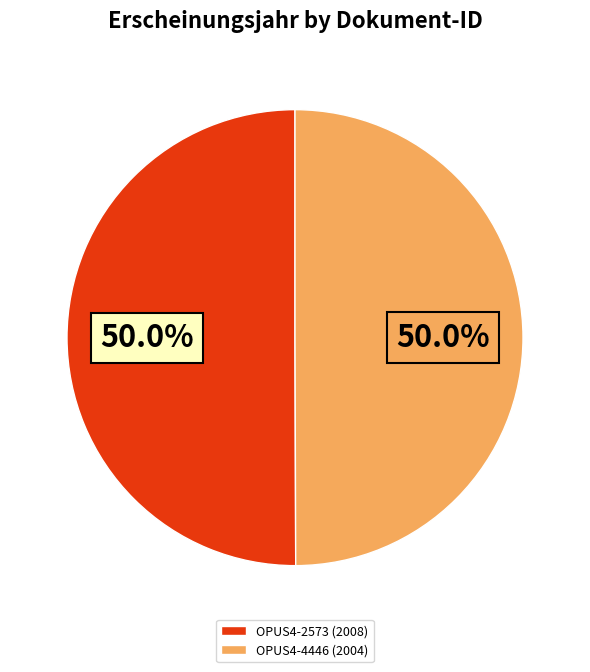

Count the number of slices in the pie.

2